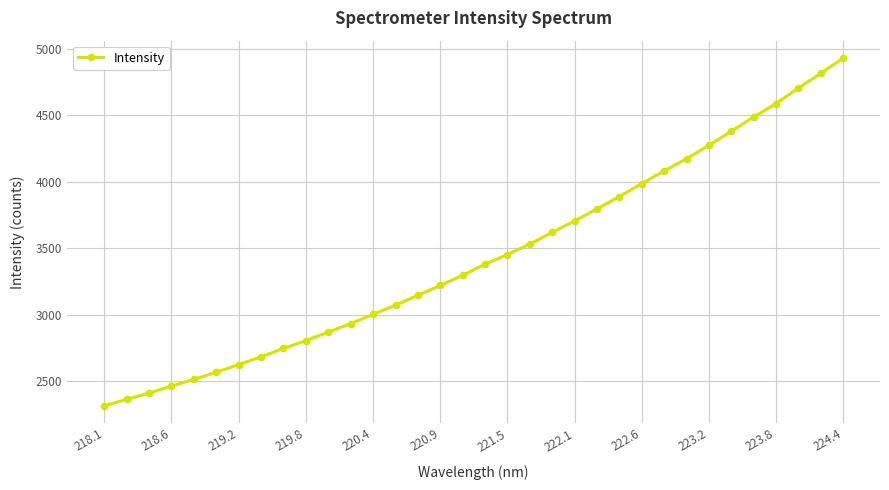

What is the minimum value shown in the chart?

2314.9